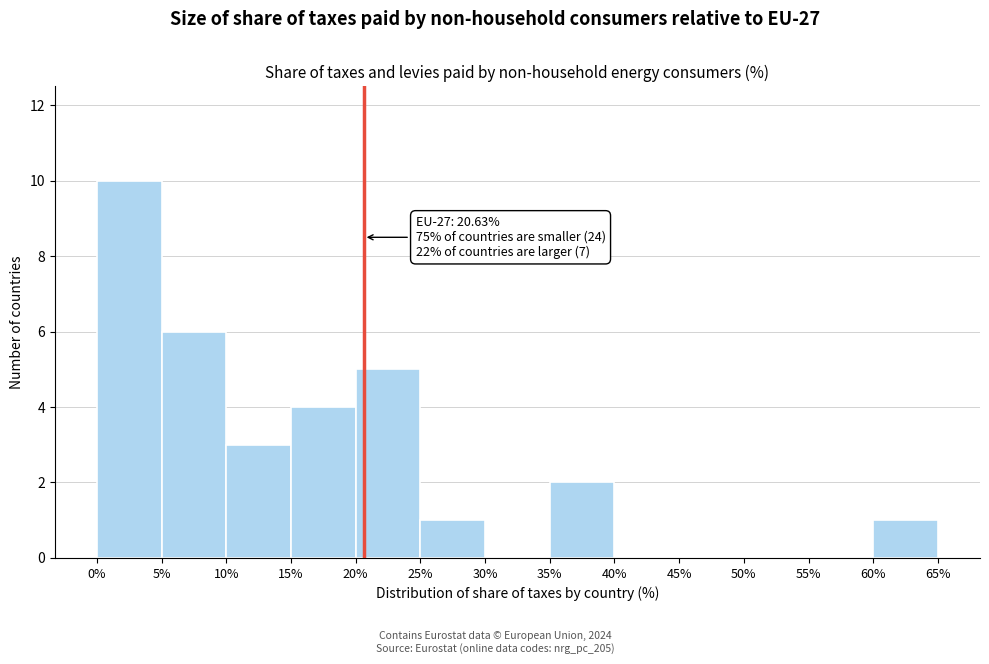

Over which range of the x-axis is the bar tallest?

0% to 5%